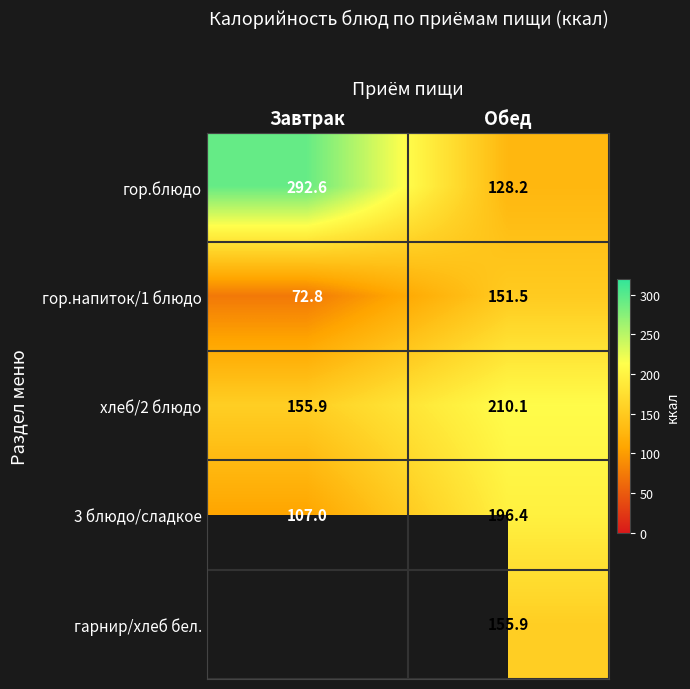

What is the difference between the maximum and minimum values in the гор.напиток/1 блюдо series?

78.7